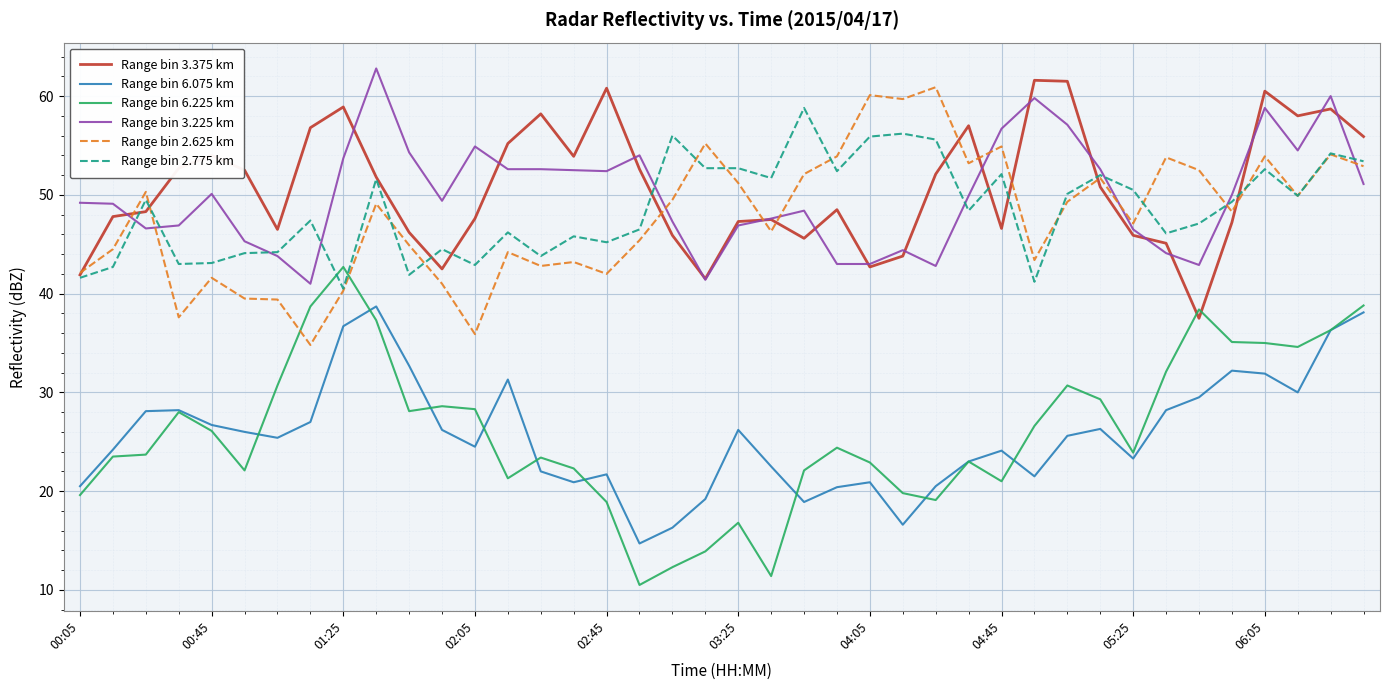

Rank the series by their maximum value, from lowest to highest.

Range bin 6.075 km, Range bin 6.225 km, Range bin 2.775 km, Range bin 2.625 km, Range bin 3.375 km, Range bin 3.225 km